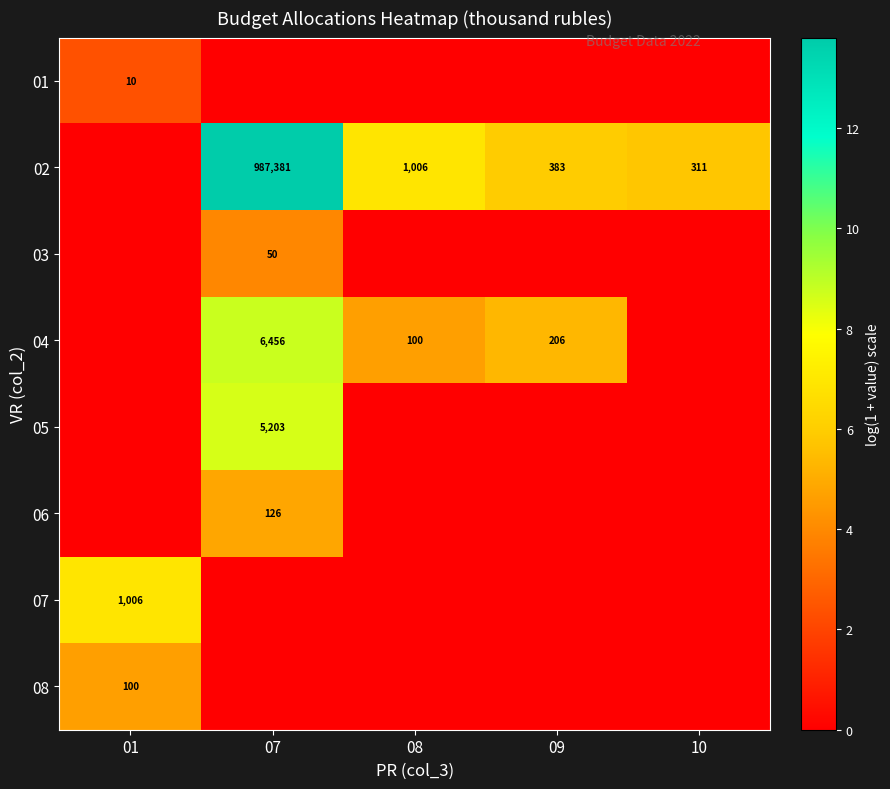

True or false: 03 has a value of 32 at 07.

False